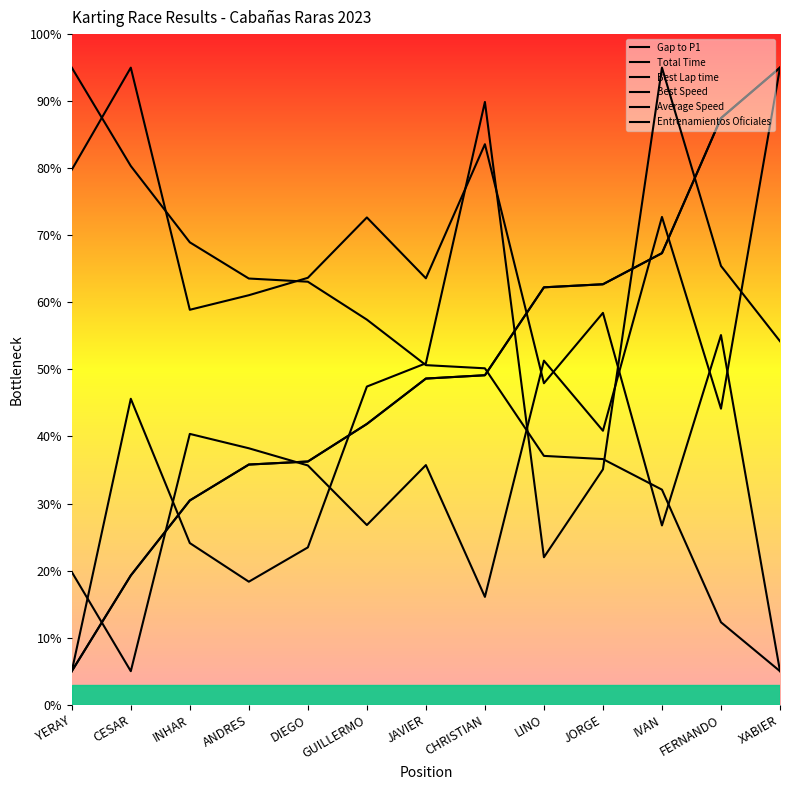

What is the average value of the Entrenamientos Oficiales series?

44.3